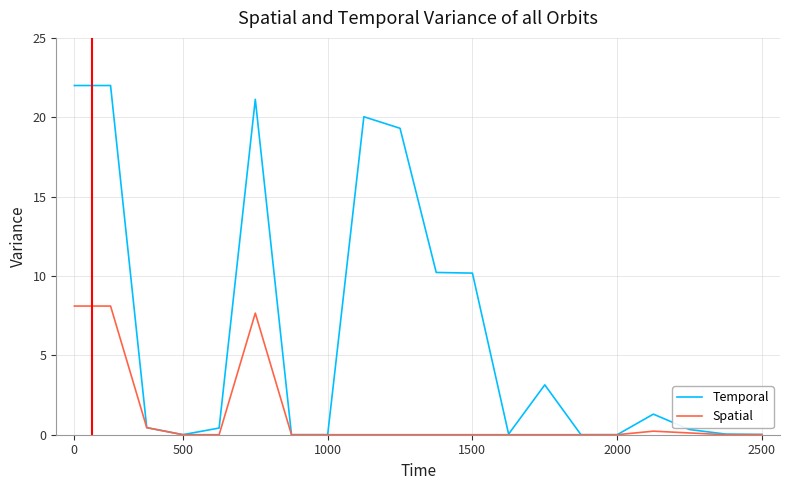

What is the greatest value displayed?

22.0